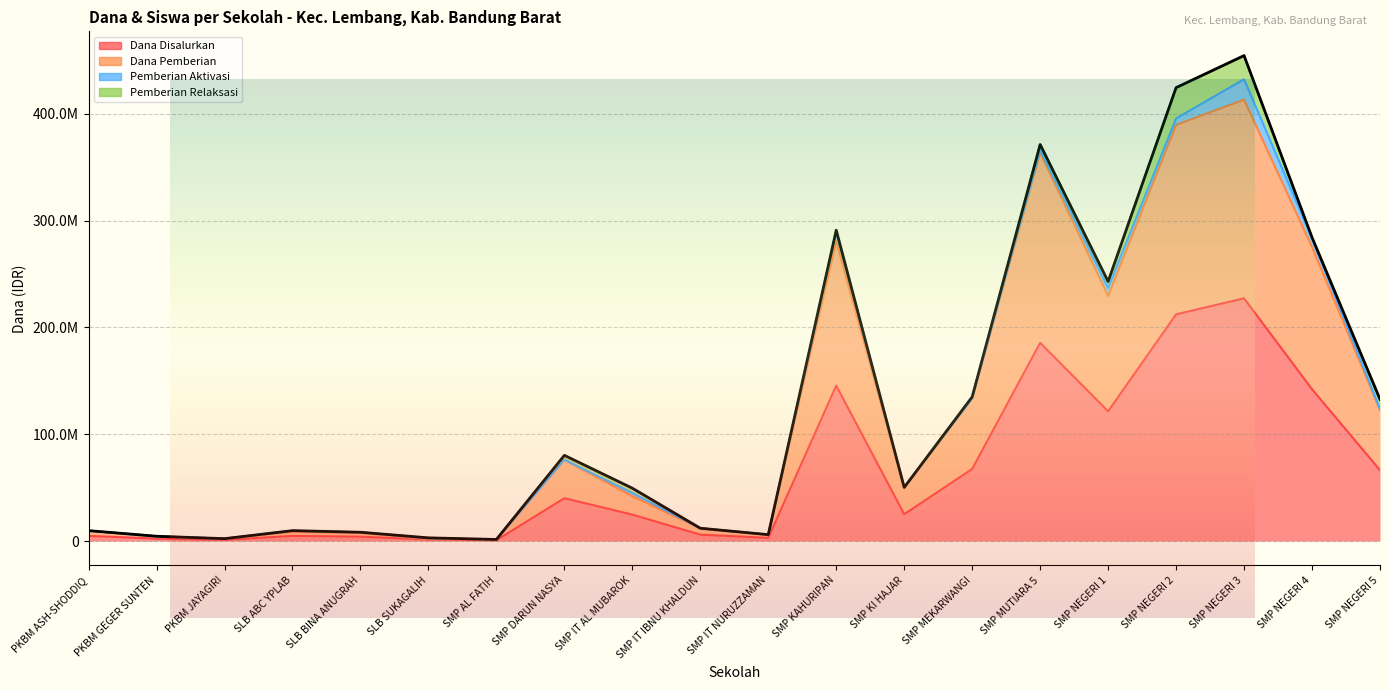

True or false: Siswa Disalurkan has a value of 80250000 at SMP DARUN NASYA.

True